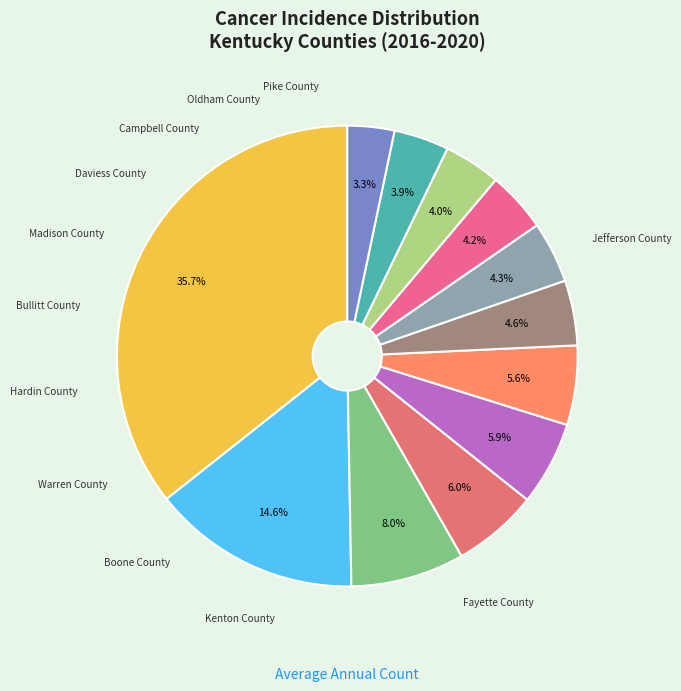

Rank the categories by value from highest to lowest.

Jefferson County, Fayette County, Kenton County, Boone County, Warren County, Hardin County, Bullitt County, Madison County, Daviess County, Campbell County, Oldham County, Pike County